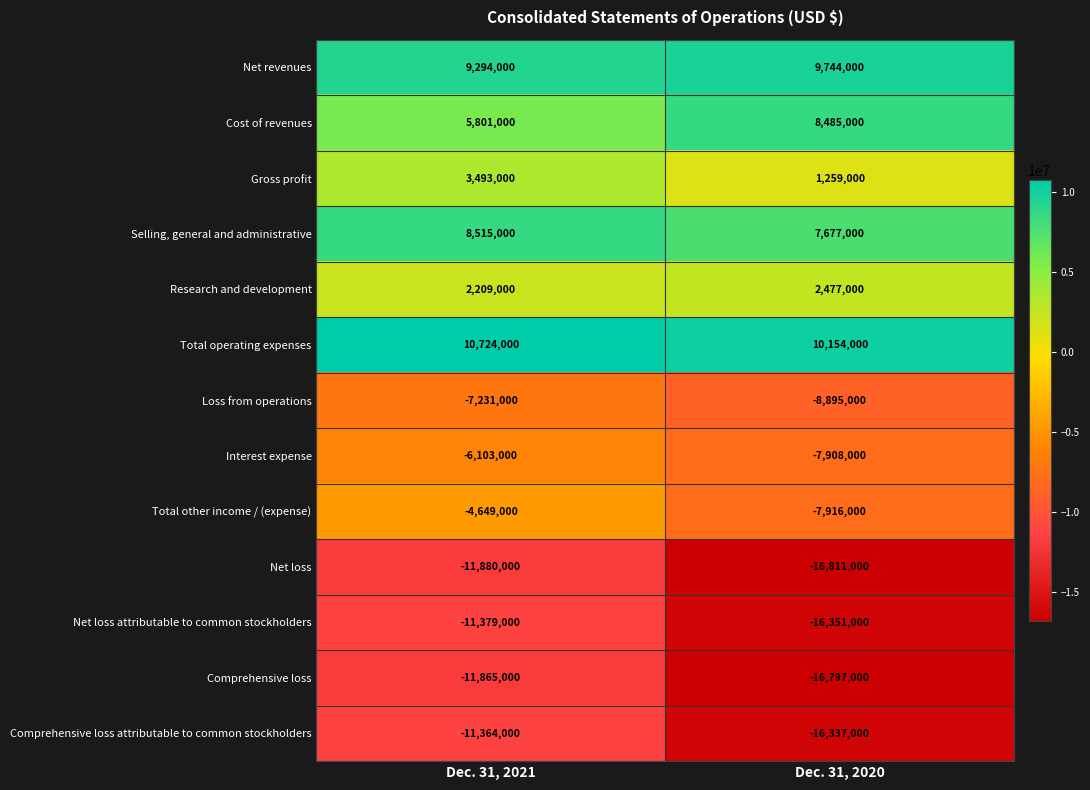

Rank the categories by Research and development value from highest to lowest.

Dec. 31, 2020, Dec. 31, 2021